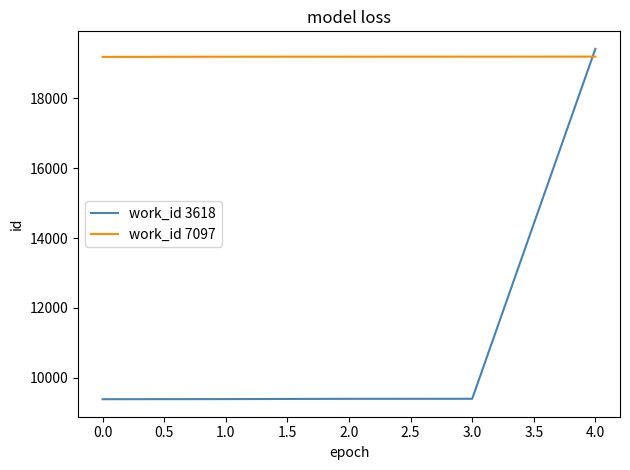

What is the average value of the work_id 7097 series?

19187